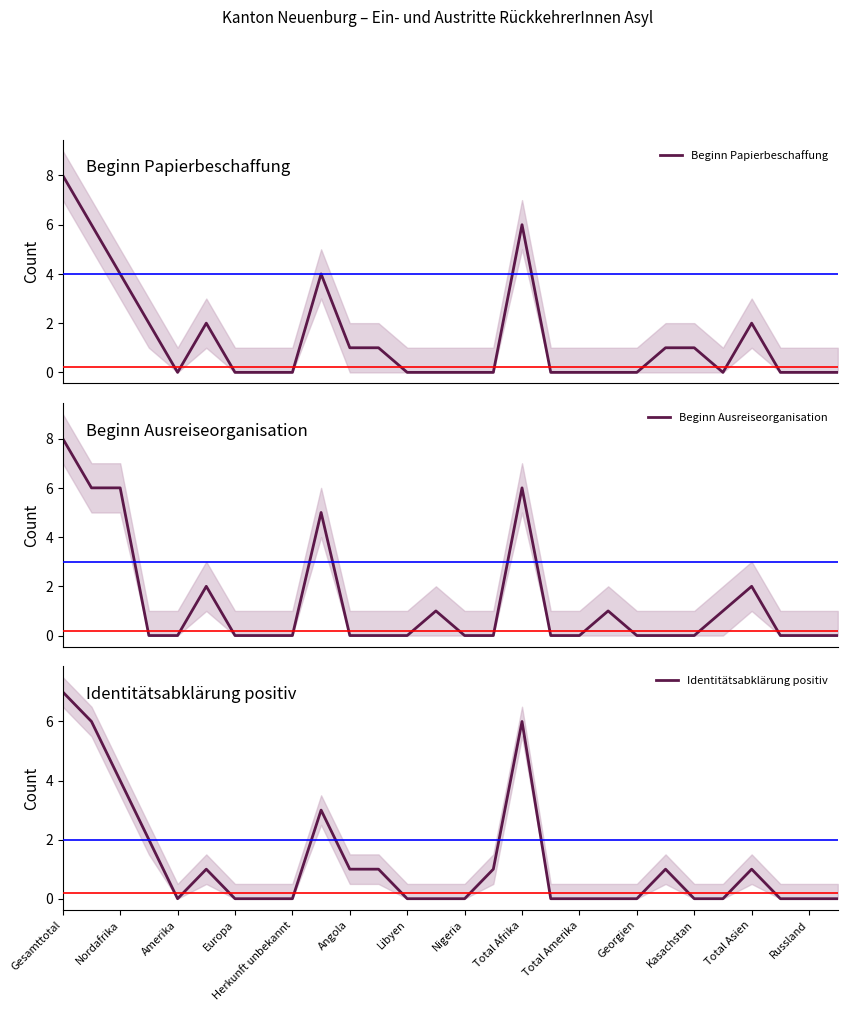

Reading left to right, transcribe all the data shown in this chart.

Beginn Papierbeschaffung: 8	6	4	2	0	2	0	0	0	4	1	1	0	0	0	0	6	0	0	0	0	1	1	0	2	0	0	0
Beginn Ausreiseorganisation: 8	6	6	0	0	2	0	0	0	5	0	0	0	1	0	0	6	0	0	1	0	0	0	1	2	0	0	0
Identitätsabklärung positiv: 7	6	4	2	0	1	0	0	0	3	1	1	0	0	0	1	6	0	0	0	0	1	0	0	1	0	0	0